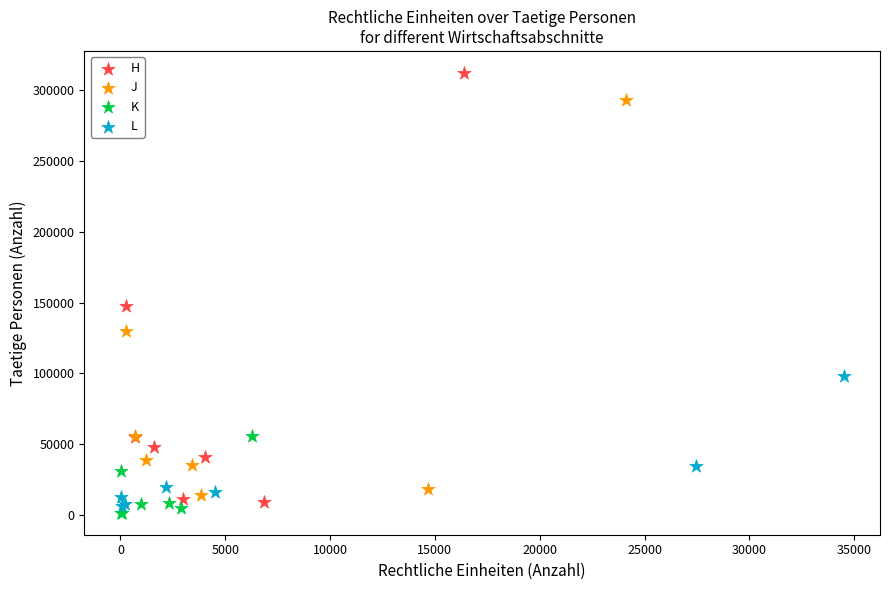

What are all the series names shown in the legend?

H, J, K, L